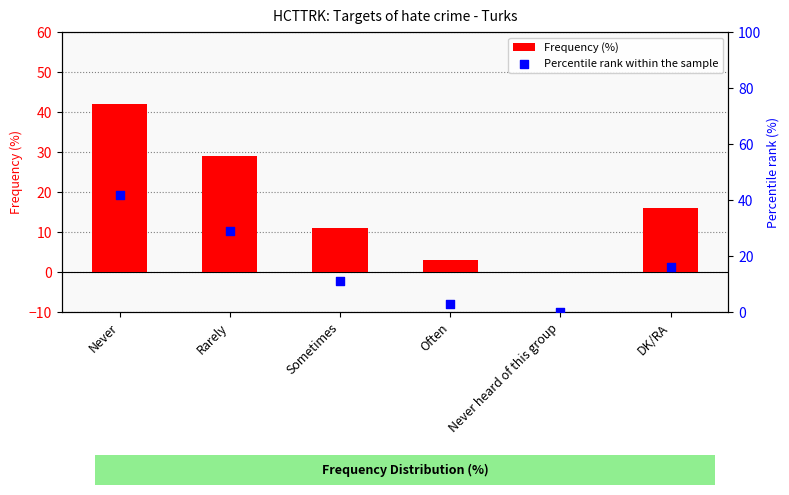

Is the value of Percentile rank within the sample at Rarely greater than the value of Frequency (%) at DK/RA?

Yes